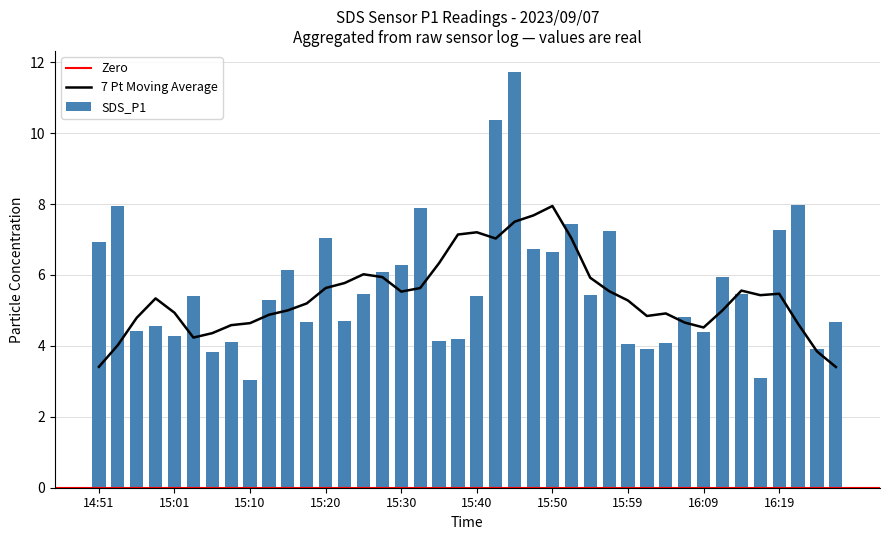

What is the label of the 25th bar from the right?

15:28